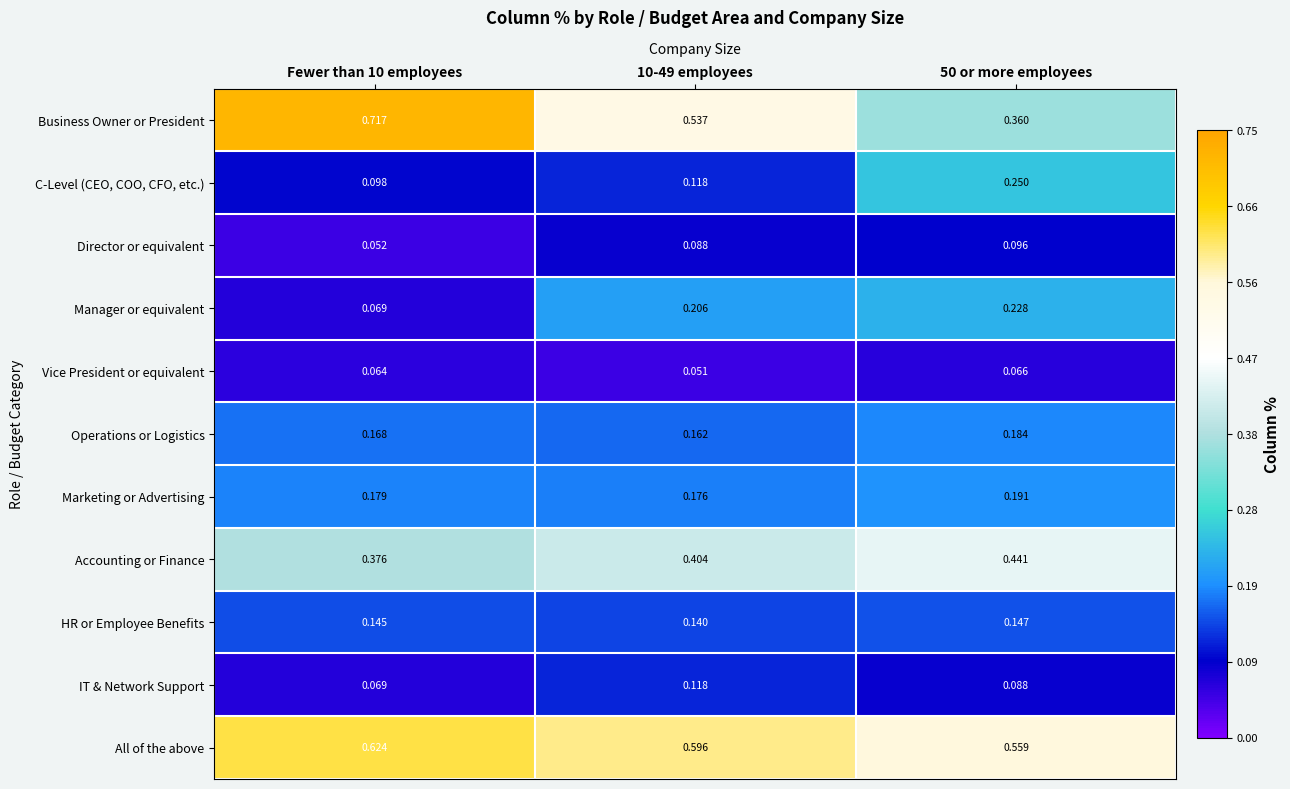

List the series in order of their peak value, lowest first.

Vice President or equivalent, Director or equivalent, IT & Network Support, HR or Employee Benefits, Operations or Logistics, Marketing or Advertising, Manager or equivalent, C-Level (CEO, COO, CFO, etc.), Accounting or Finance, All of the above, Business Owner or President